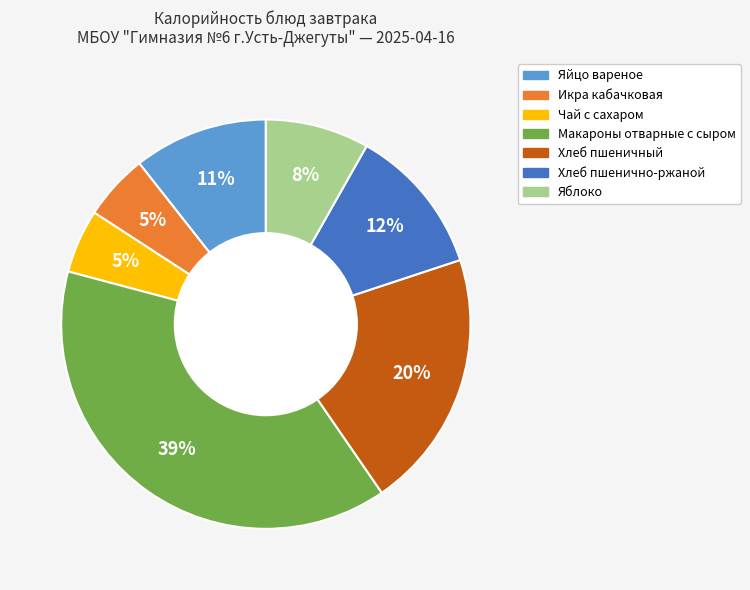

Does Хлеб пшеничный account for over 50% of the chart?

No